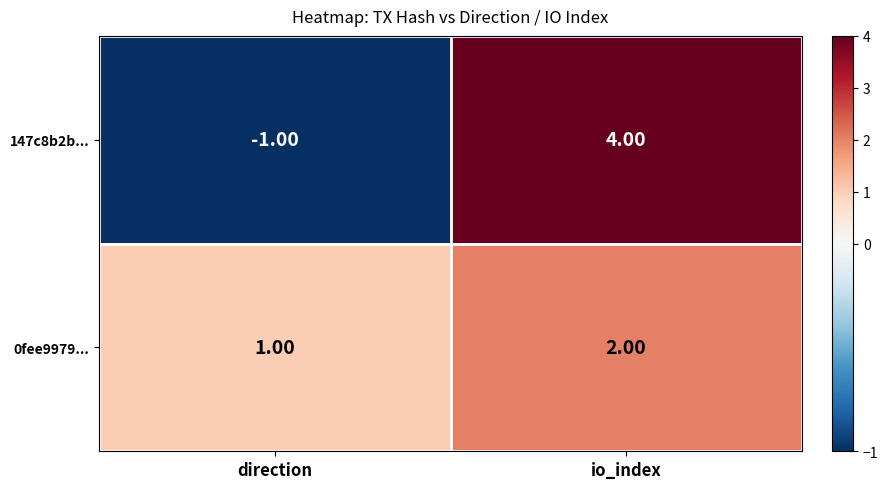

At which category is the sum across all series the highest?

io_index